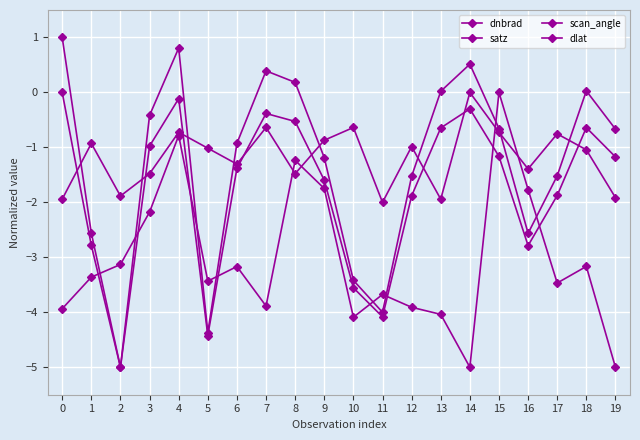

Count the number of categories in the chart.

20